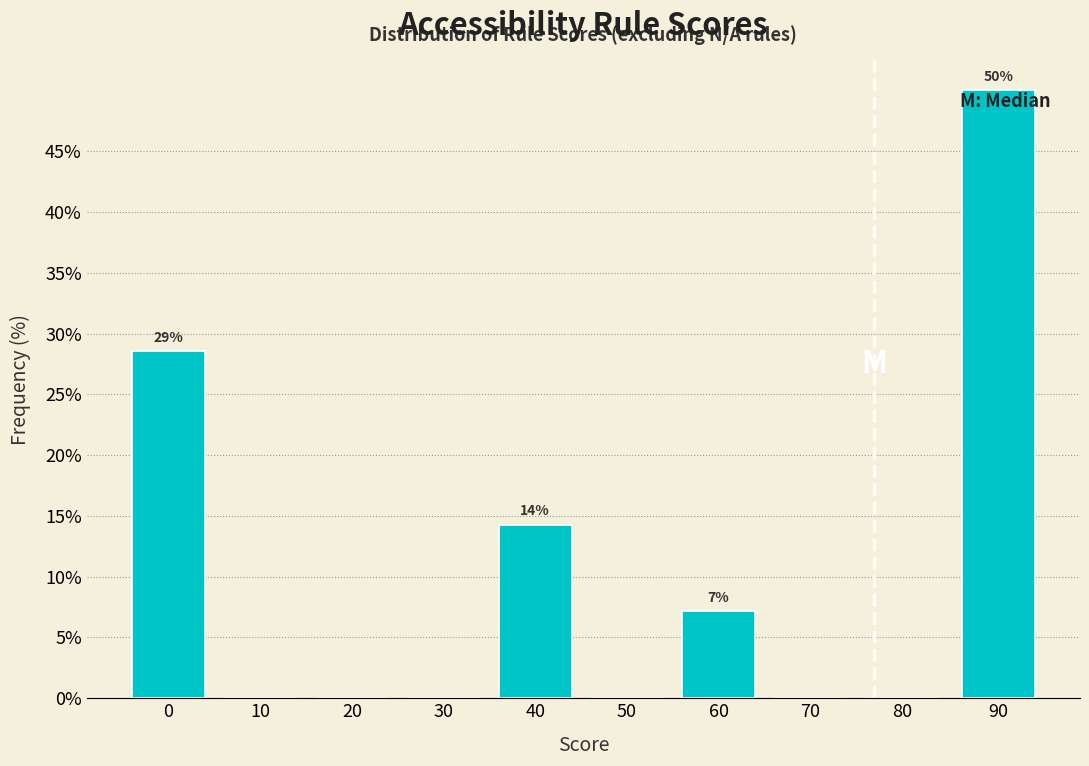

Reading left to right, list all the values displayed in this chart.

0=28.6	10=0.0	20=0.0	30=0.0	40=14.3	50=0.0	60=7.1	70=0.0	80=0.0	90=50.0